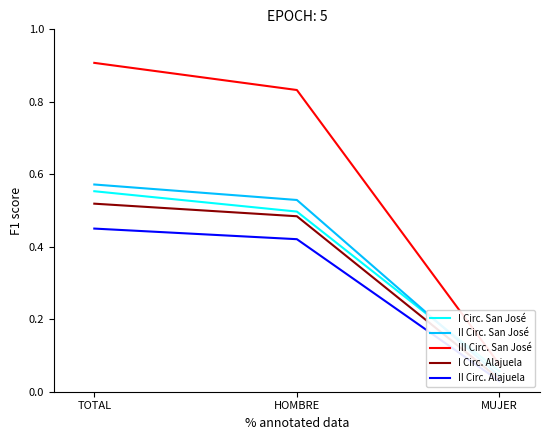

Rank the categories by III Circ. San José value from highest to lowest.

TOTAL, HOMBRE, MUJER